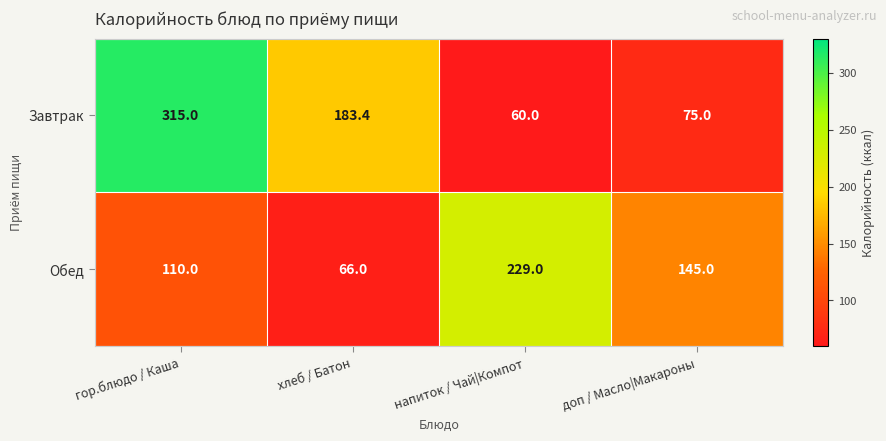

Between хлеб / Батон and доп / Масло|Макароны, which series saw the biggest shift?

Завтрак